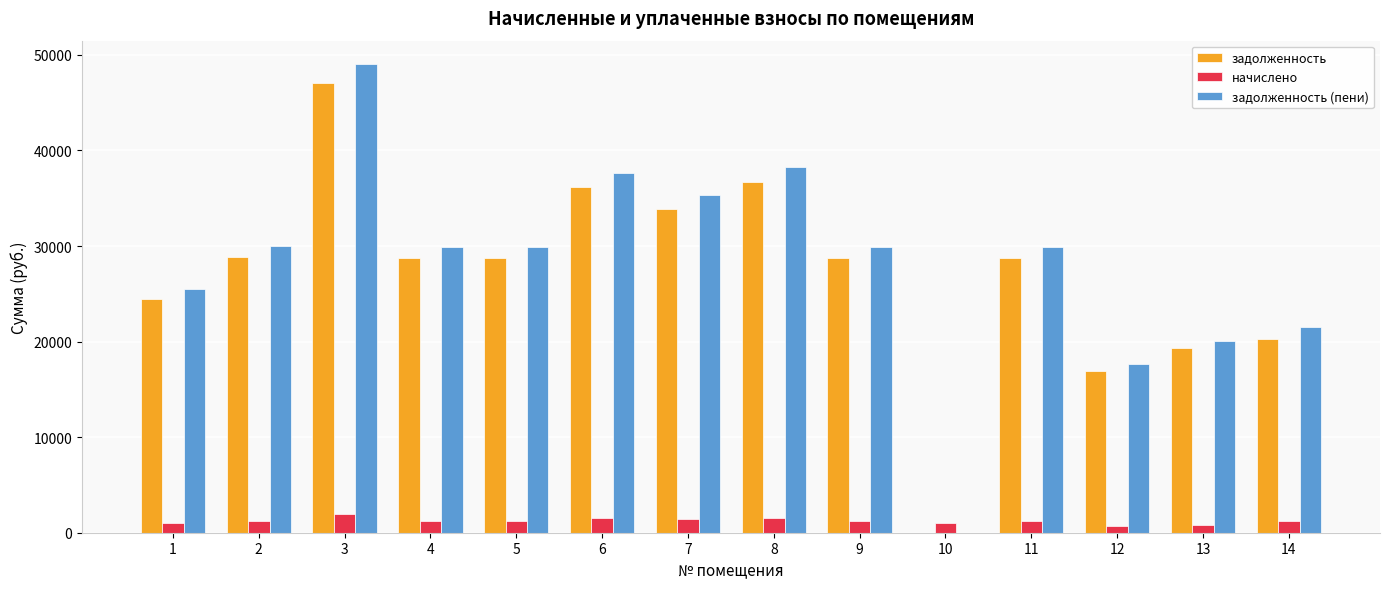

How many data points in начислено are above 1189?

10